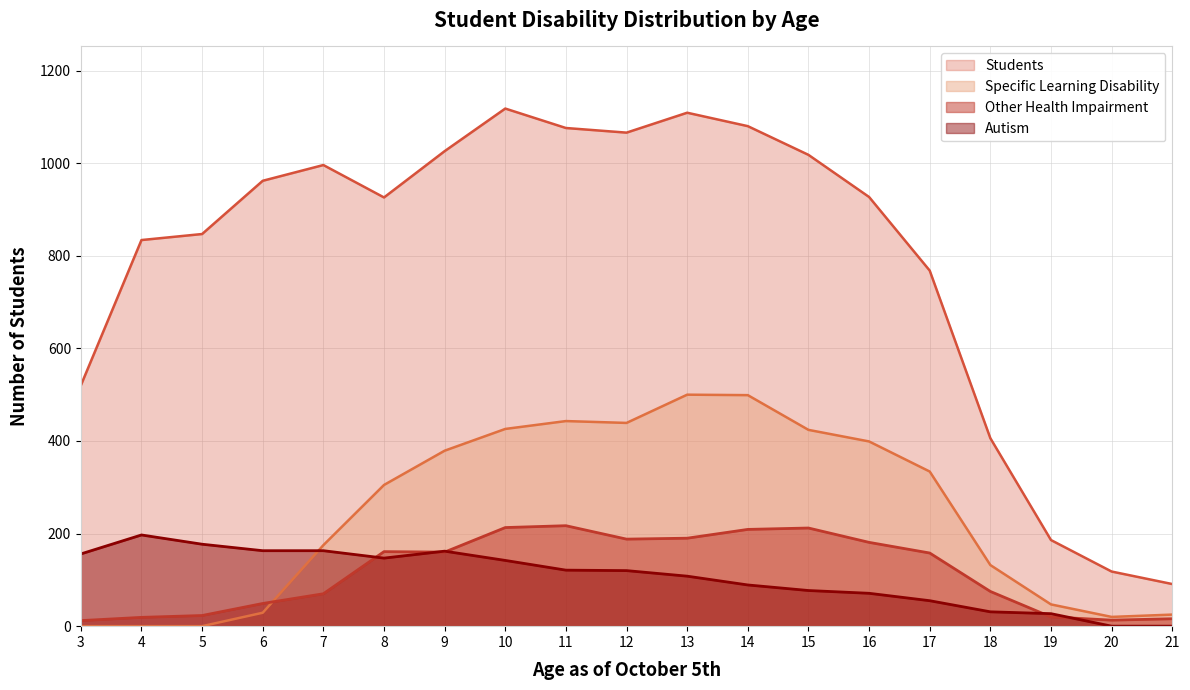

How many lines are shown in the chart?

4